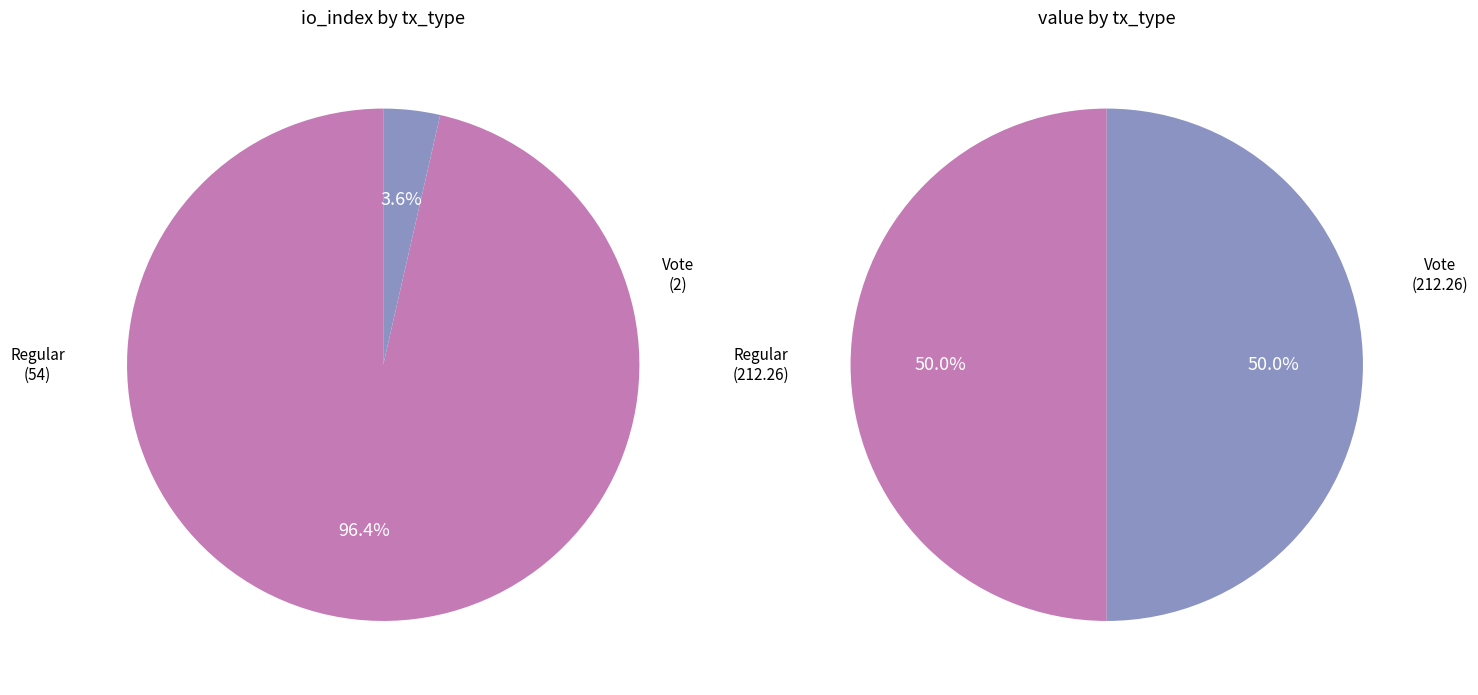

The 0 slice represents 96% of the pie. True or false?

True